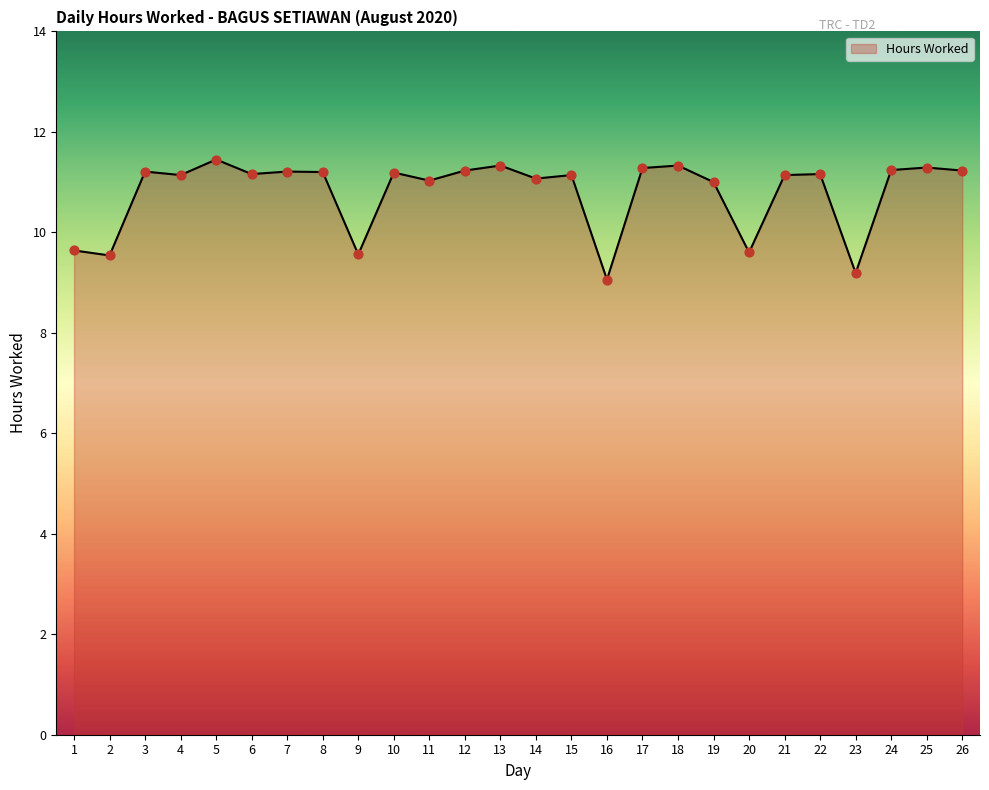

What is the ratio of the value at 23 to the value at 16?

1.0